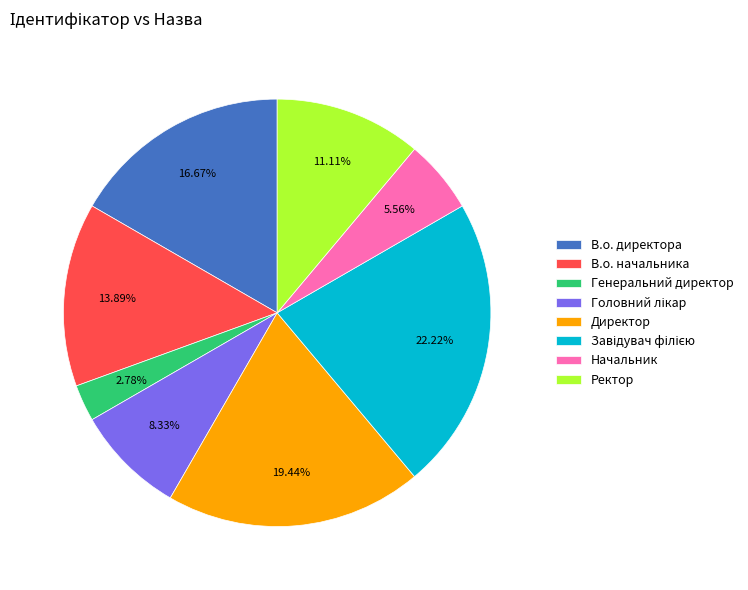

Which has a higher value, Начальник or В.о. начальника?

В.о. начальника